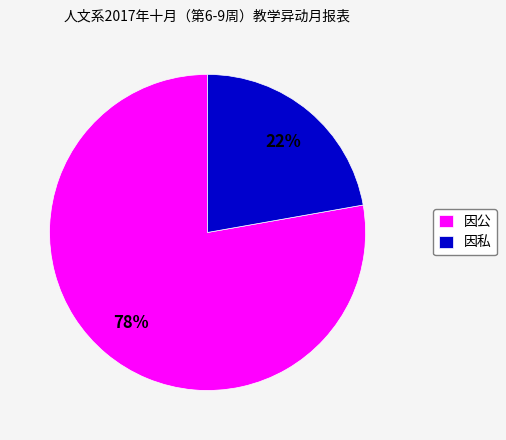

To the nearest percent, what percentage of the pie is 因公?

78%